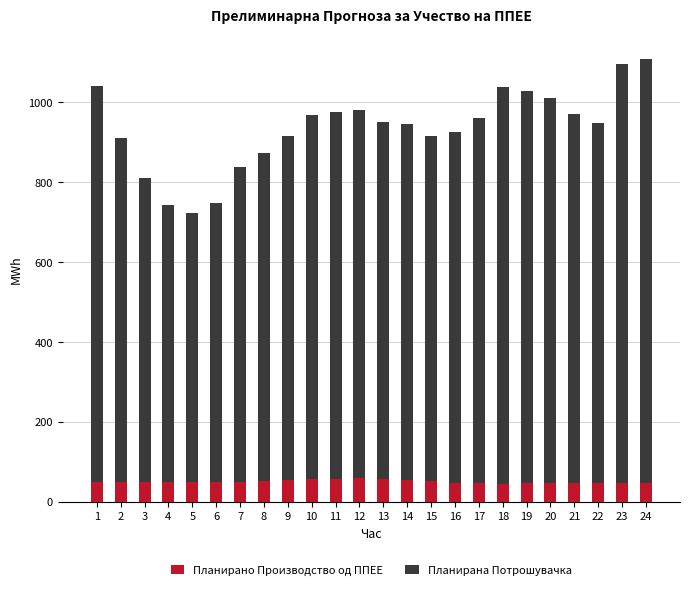

What is the minimum value for Планирано Производство од ППЕЕ?

46.0